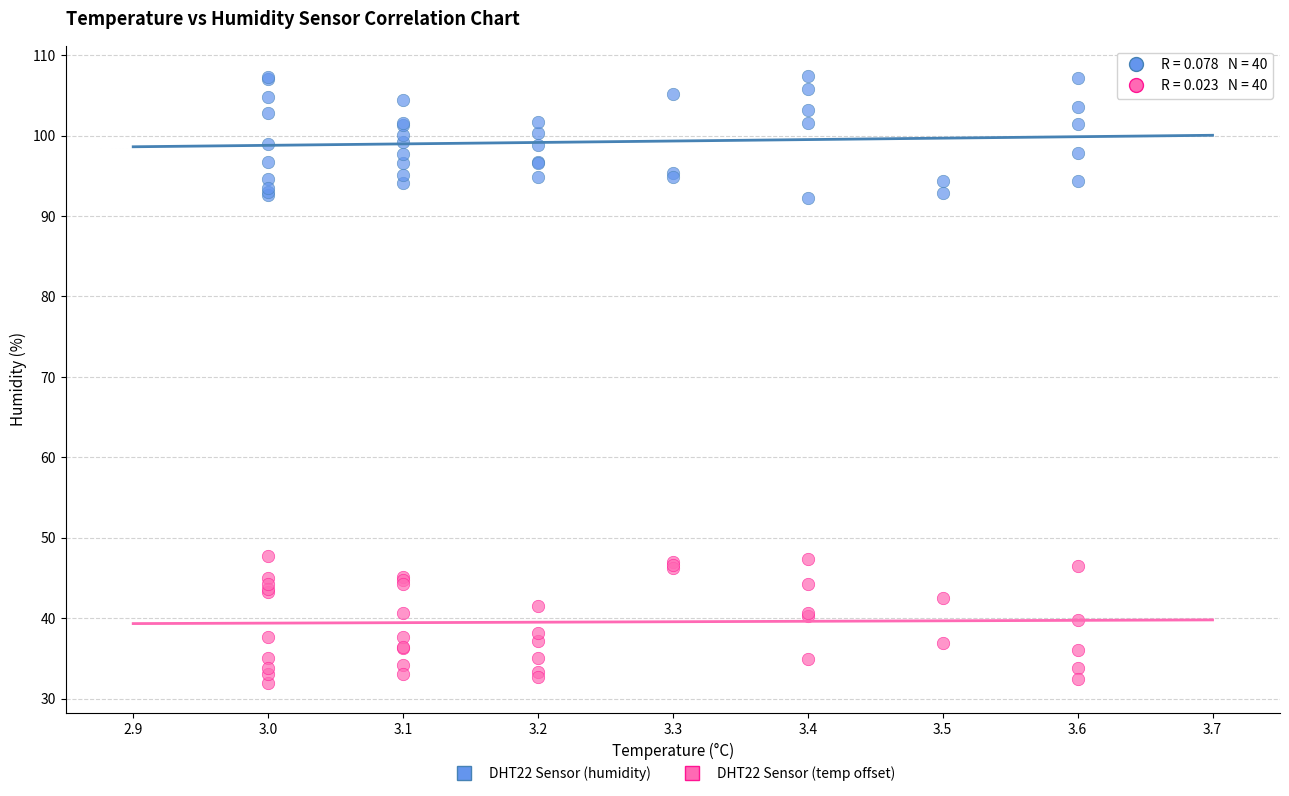

Which series contains the lowest Y value?

DHT22 Sensor (temp offset)